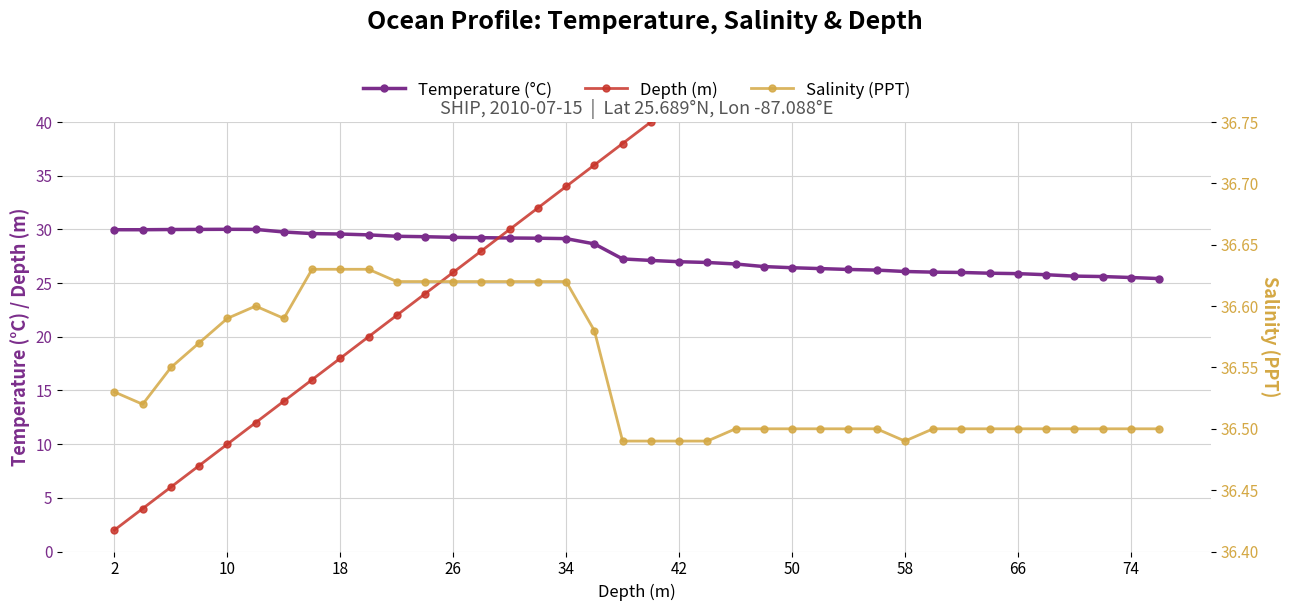

Reading left to right, what are all the values shown in this chart?

Temperature: 30.0	30.0	30.0	30.0	30.0	30.0	29.8	29.6	29.6	29.5	29.4	29.3	29.3	29.2	29.2	29.2	29.1	28.6	27.2	27.1	27.0	26.9	26.8	26.5	26.4	26.4	26.3	26.2	26.1	26.0	26.0	25.9	25.9	25.8	25.6	25.6	25.5	25.4
Depth: 2.0	4.0	6.0	8.0	10.0	12.0	14.0	16.0	18.0	20.0	22.0	24.0	26.0	28.0	30.0	32.0	34.0	36.0	38.0	40.0	42.0	44.0	46.0	48.0	50.0	52.0	54.0	56.0	58.0	60.0	62.0	64.0	66.0	68.0	70.0	72.0	74.0	76.0
Salinity: 36.5	36.5	36.5	36.6	36.6	36.6	36.6	36.6	36.6	36.6	36.6	36.6	36.6	36.6	36.6	36.6	36.6	36.6	36.5	36.5	36.5	36.5	36.5	36.5	36.5	36.5	36.5	36.5	36.5	36.5	36.5	36.5	36.5	36.5	36.5	36.5	36.5	36.5